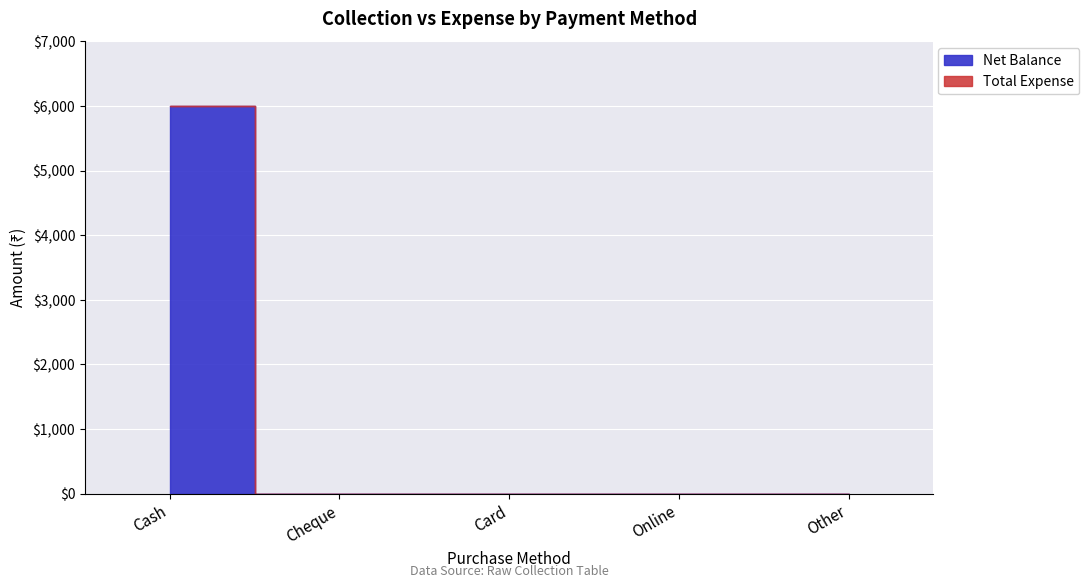

Which label corresponds to the smallest value in the chart?

Cheque